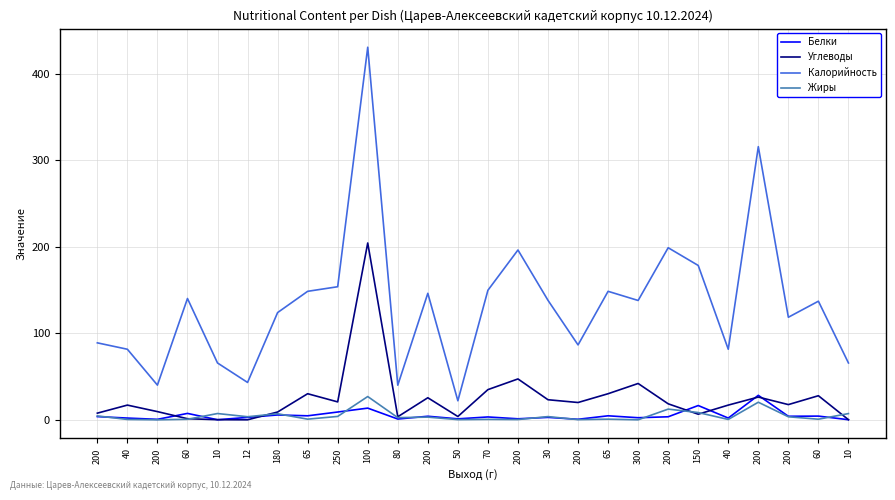

True or false: Калорийность and Углеводы cross at least once.

False